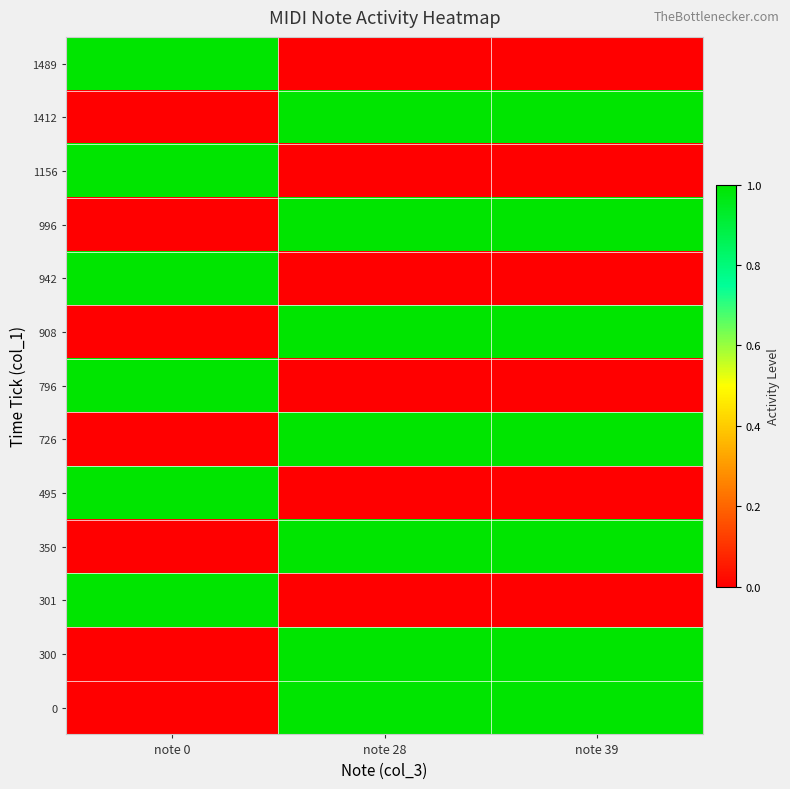

What is the difference between the highest and lowest values at note 28?

1